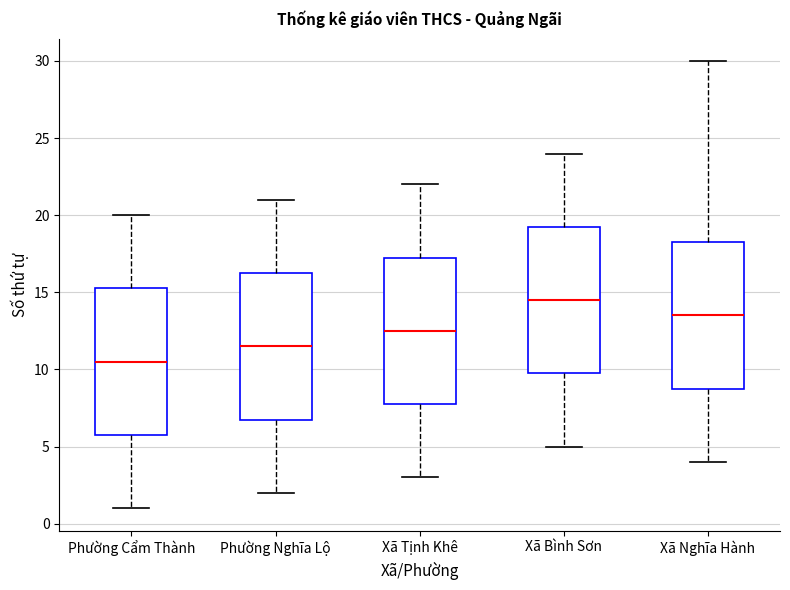

Where is the lower edge of the box for Xã Bình Sơn on the y-axis? The values are not printed on the chart, so give them approximately, as read against the axis.

10.0